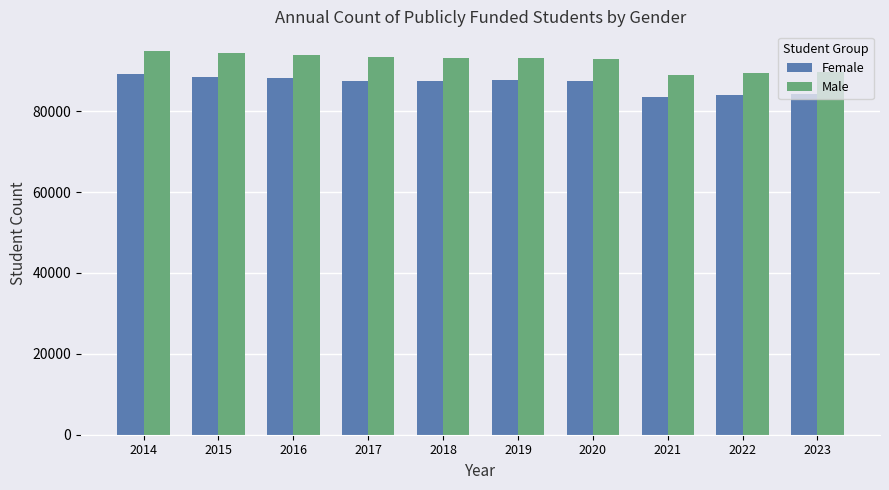

What is the spread (max minus min) of values at 2016?

5837